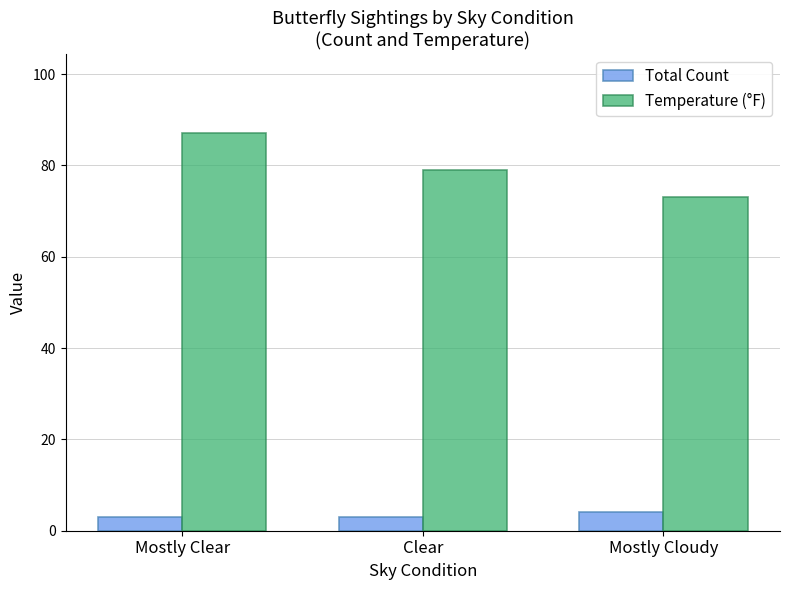

What is the label of the 2nd bar from the left?

Clear